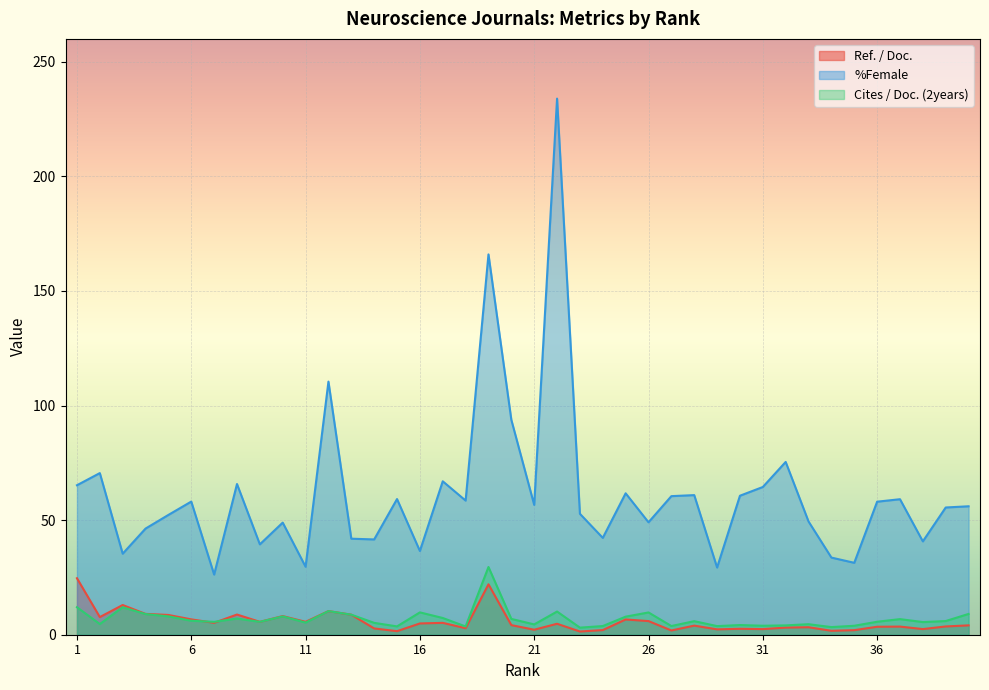

Reading right to left, transcribe all the data shown in this chart.

Ref. / Doc.: 4.1	3.6	2.5	3.5	3.5	2.0	1.7	3.3	3.1	2.5	2.6	2.3	4.0	1.9	6.0	6.7	2.0	1.4	4.8	2.2	4.2	22.0	2.8	5.2	4.9	1.6	2.7	8.7	10.3	5.6	8.1	5.6	8.8	5.2	6.7	8.6	9.1	13.0	7.7	24.6
%Female: 56.0	55.5	40.7	59.1	58.0	31.4	33.7	49.4	75.4	64.5	60.6	29.3	60.9	60.5	49.1	61.7	42.3	52.8	233.9	56.7	93.8	166.0	58.5	67.0	36.5	59.2	41.6	41.9	110.5	29.7	48.9	39.4	65.8	26.2	58.1	52.3	46.3	35.4	70.5	65.2
Cites / Doc. (2years): 9.1	6.0	5.5	6.8	5.7	3.9	3.3	4.6	4.1	3.9	4.2	3.8	5.9	3.8	9.7	7.9	3.8	3.1	10.1	4.5	6.9	29.6	3.6	7.3	9.8	3.6	5.2	8.7	10.3	5.3	8.0	5.6	7.1	5.6	6.1	8.0	9.0	12.0	4.7	12.0